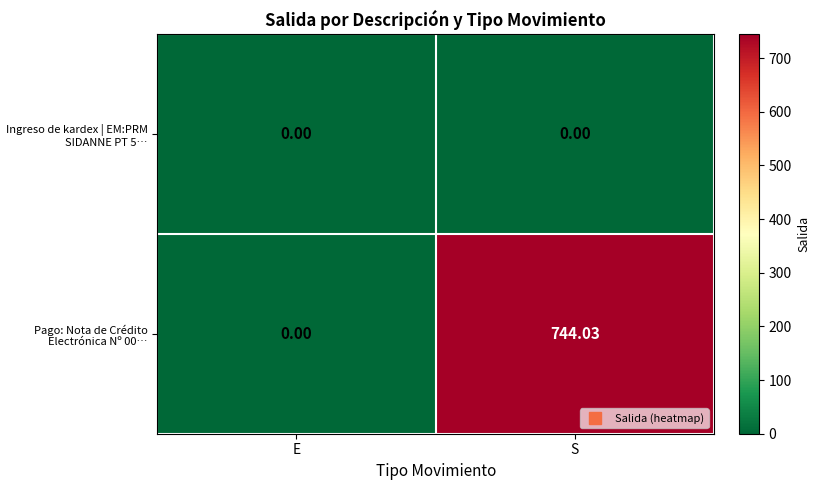

Rank the series by their average value, from lowest to highest.

Ingreso de kardex | EM:PRM SIDANNE PT 5…, Pago: Nota de Crédito Electrónica Nº 00…